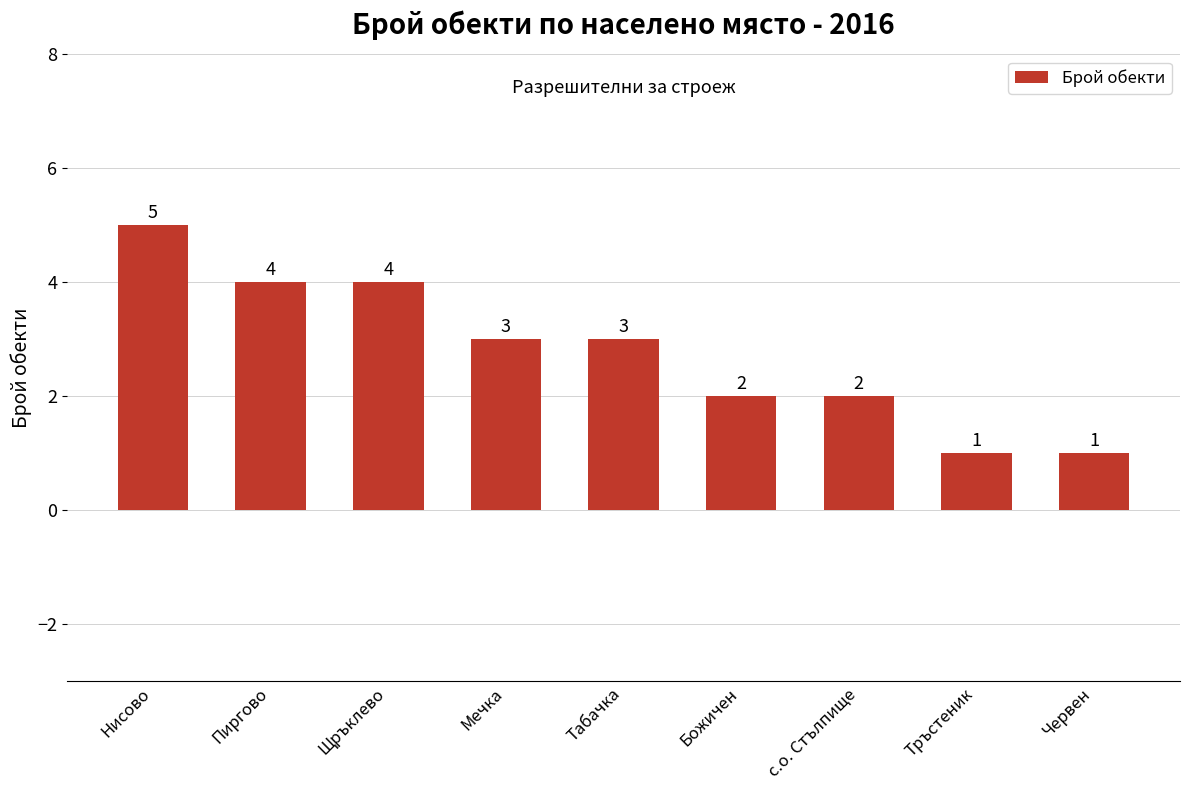

What is the approximate value at Мечка?

3